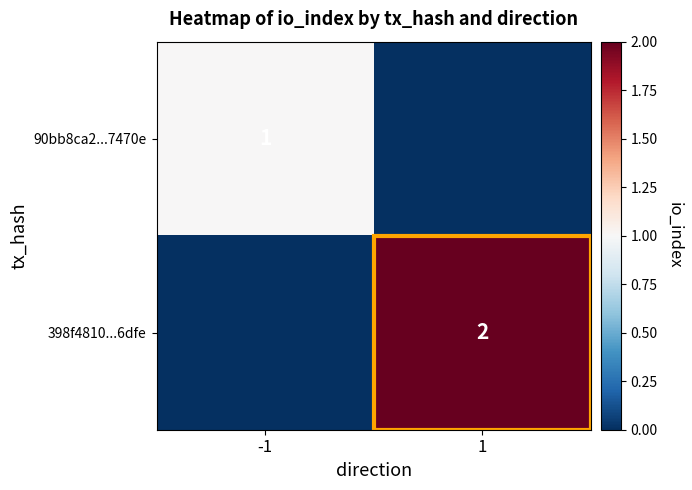

At which category is the sum across all series the highest?

1